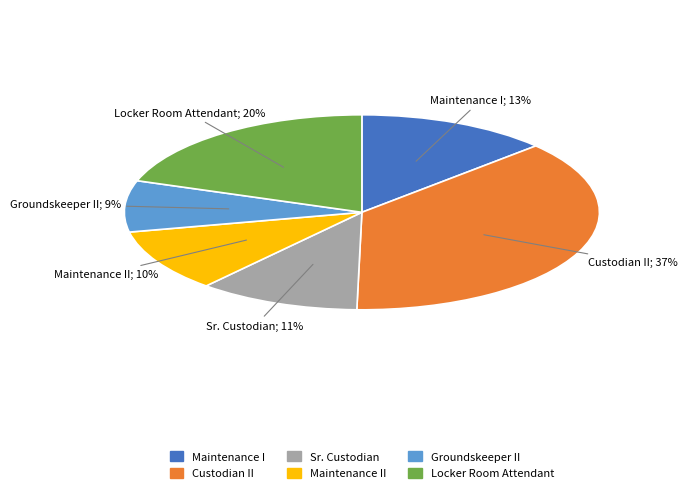

Does any single category account for the majority?

No